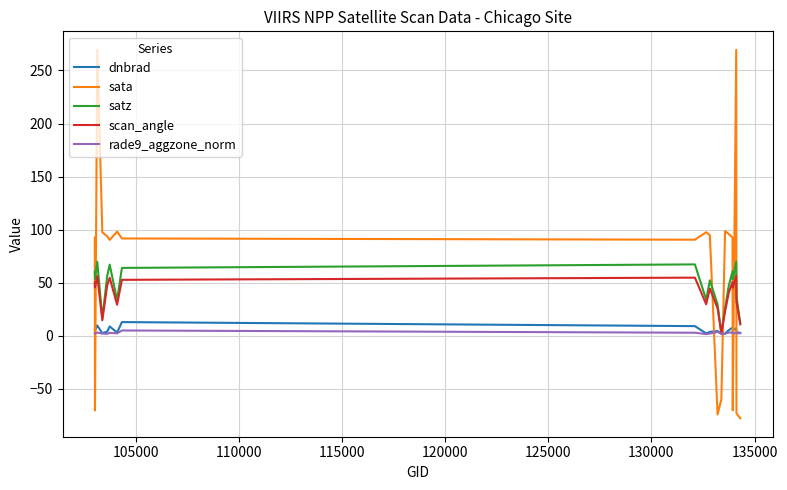

Which series has the largest range (max minus min)?

sata